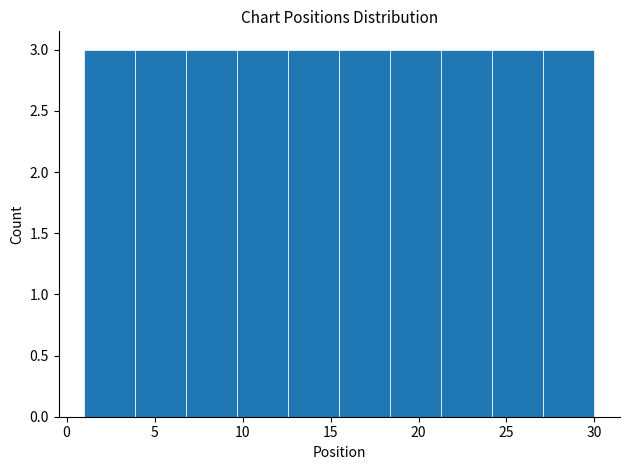

How tall is the bar that spans 9.7 to 12.6 on the x-axis? Neither the bar edges nor the heights are printed on the chart, so give them approximately, as read against the axes.

3